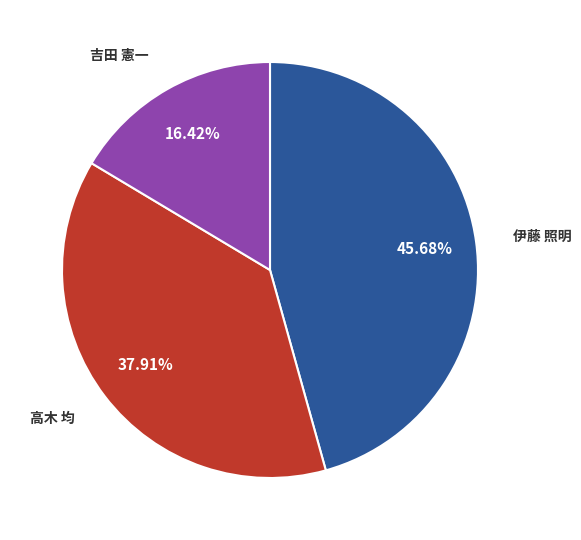

Is there a majority slice in this chart?

No